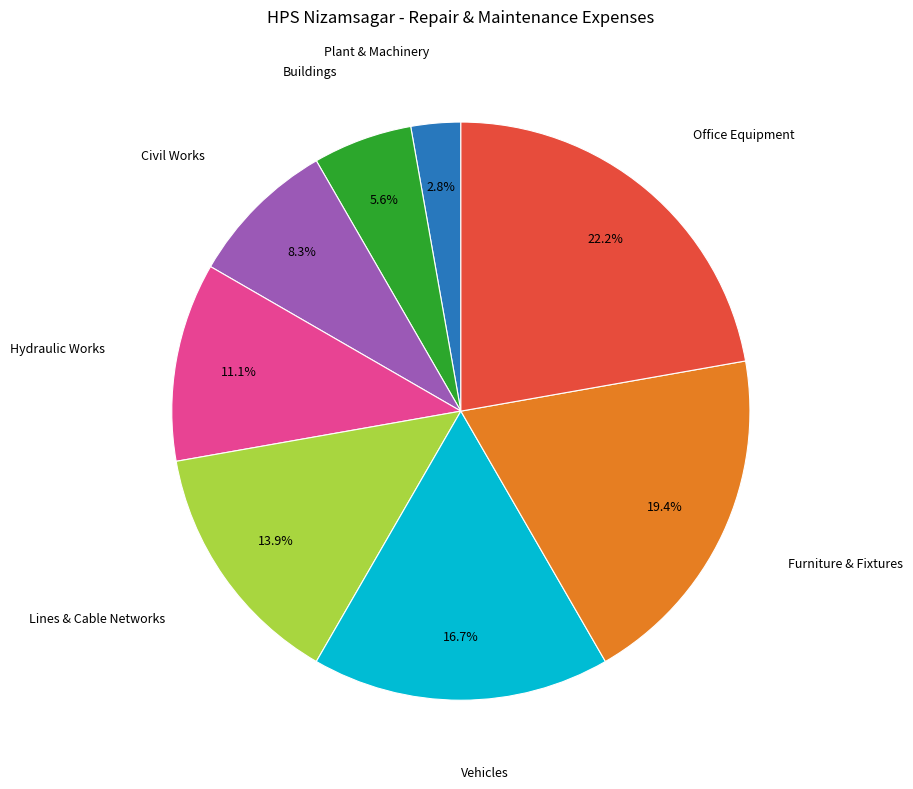

Is there a majority slice in this chart?

No